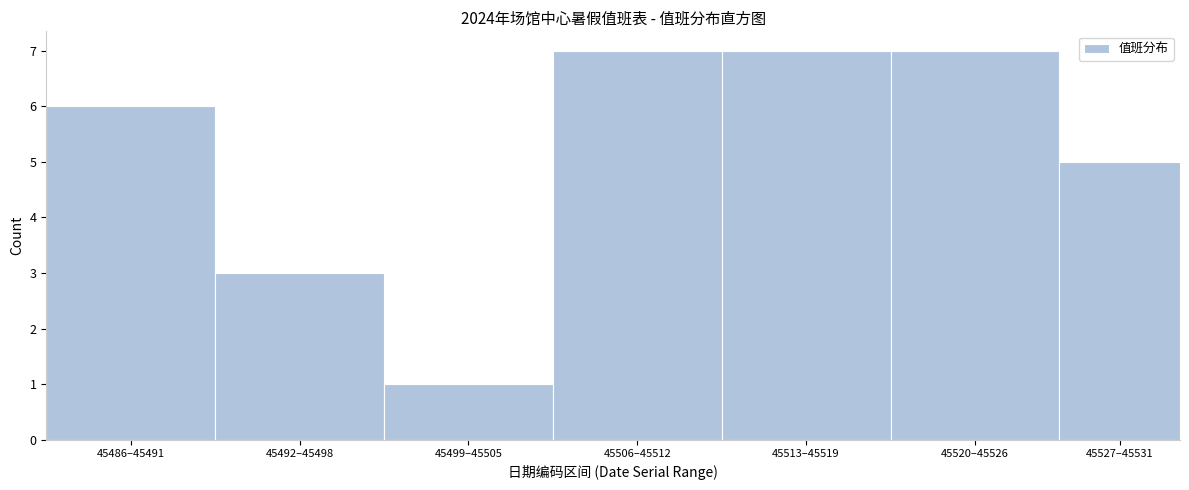

Reading right to left, transcribe all the data shown in this chart.

5	7	7	7	1	3	6